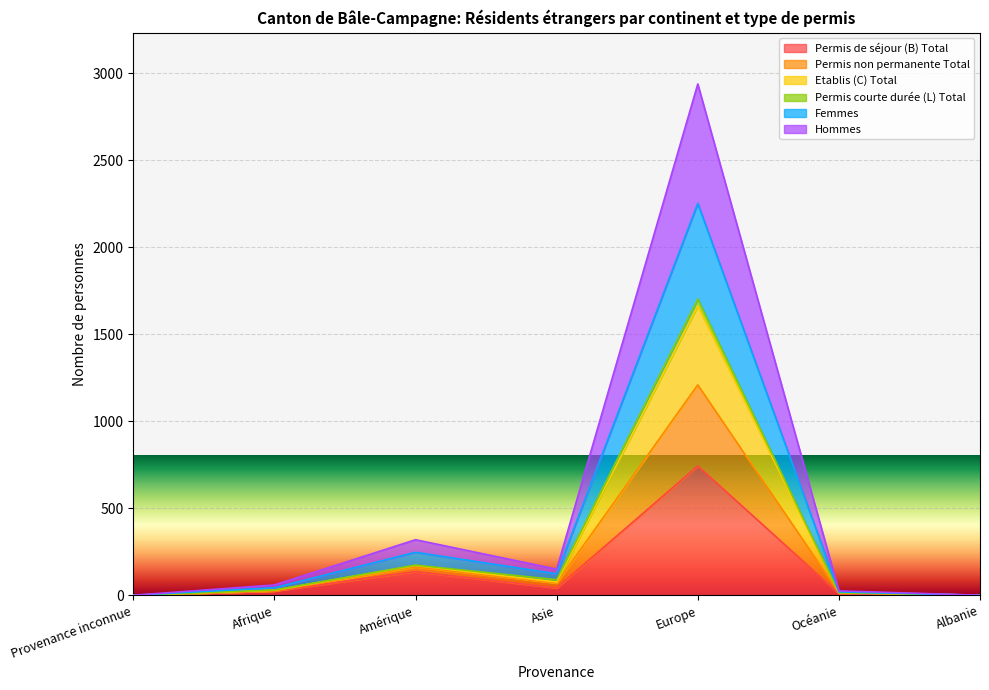

True or false: Permis non permanente Total and Hommes cross at least once.

False